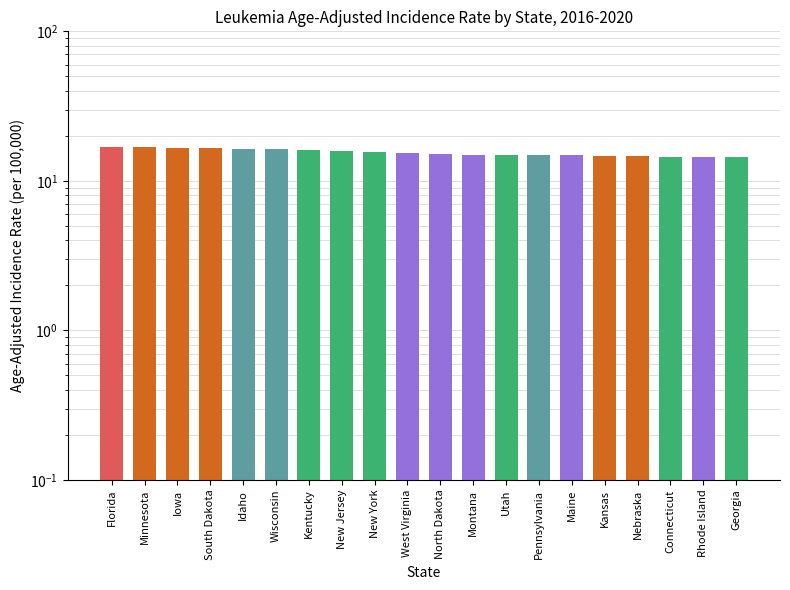

How many categories are shown in the chart?

20